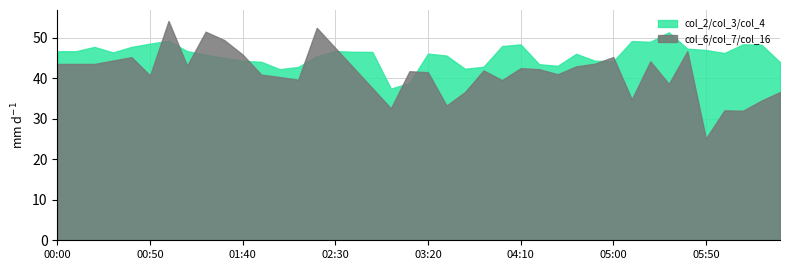

The col_16 series shows 1582.8 at 04:40. True or false?

False